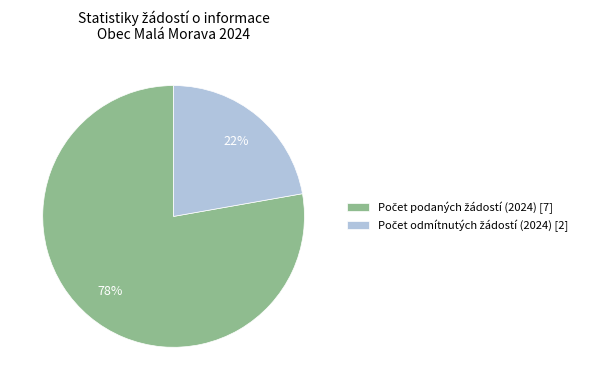

Is there a majority slice in this chart?

Yes